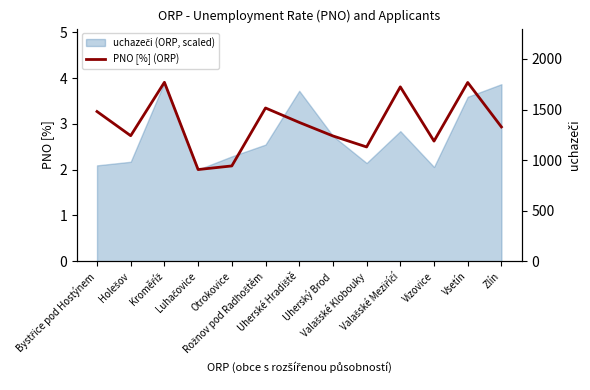

What is the label of the 7th point from the right?

Uherské Hradiště